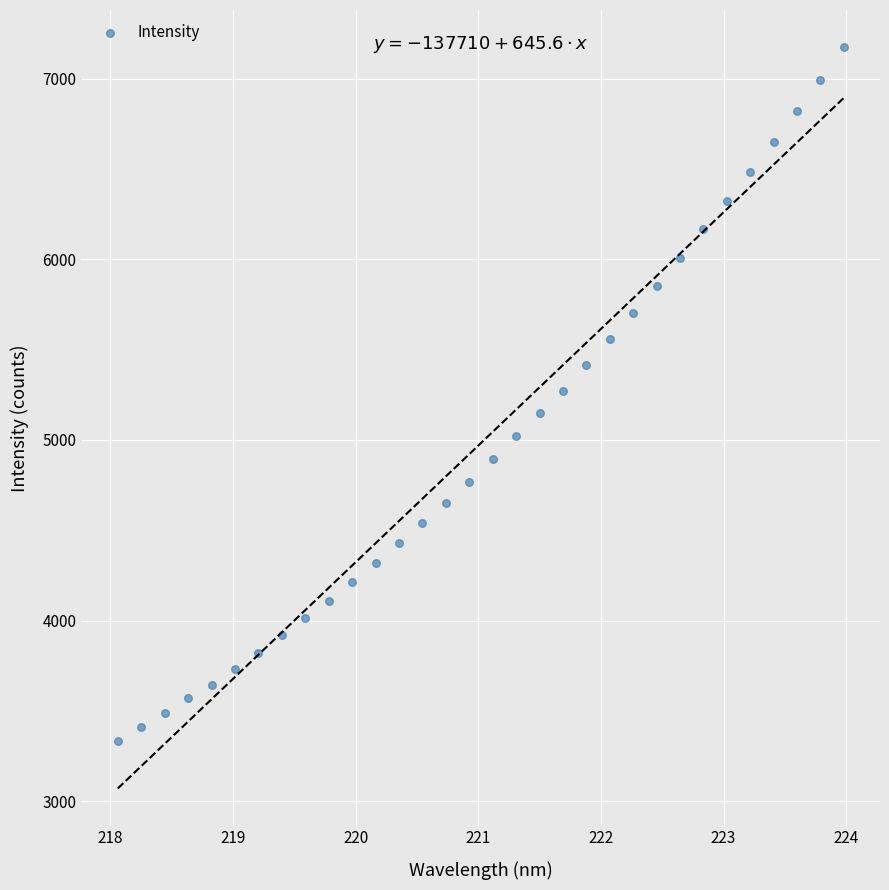

What is the range of X values (max minus min)?

5.9